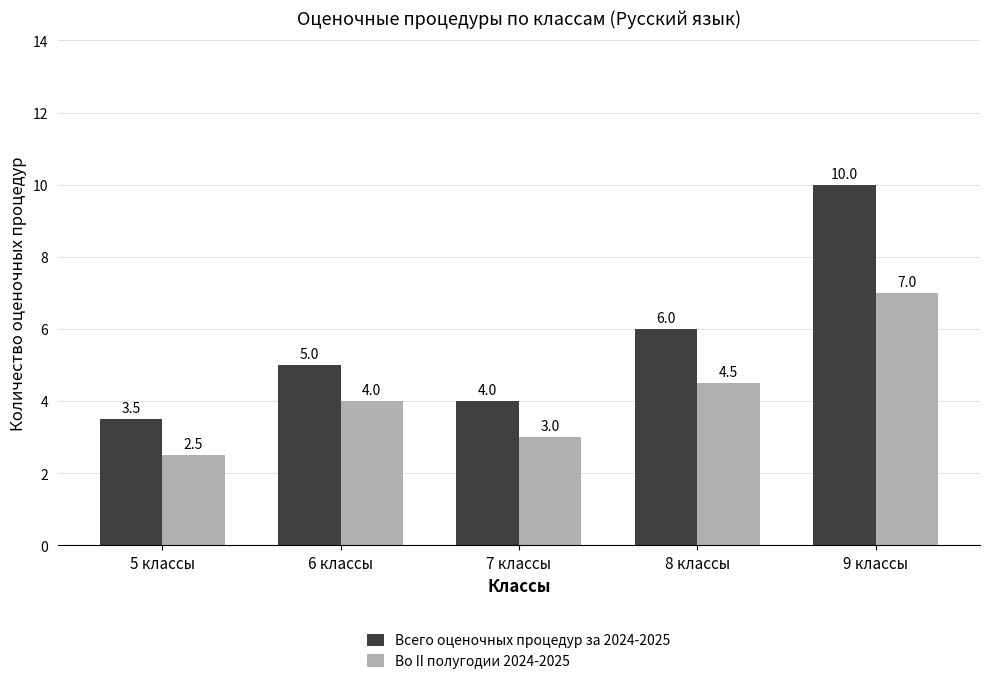

Which category has the lowest value in the Всего оценочных процедур за 2024-2025 series?

5 классы